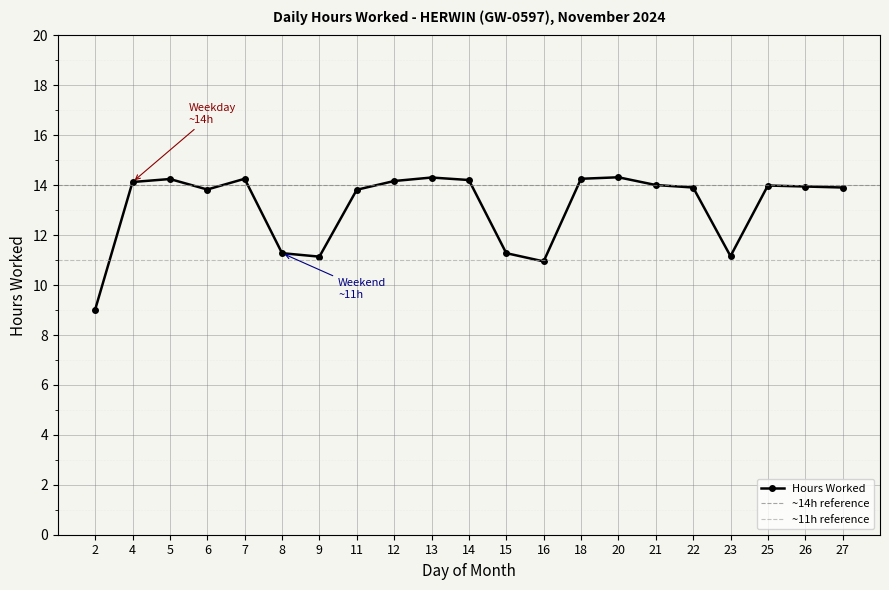

Is this an area chart (filled region under the line)?

No